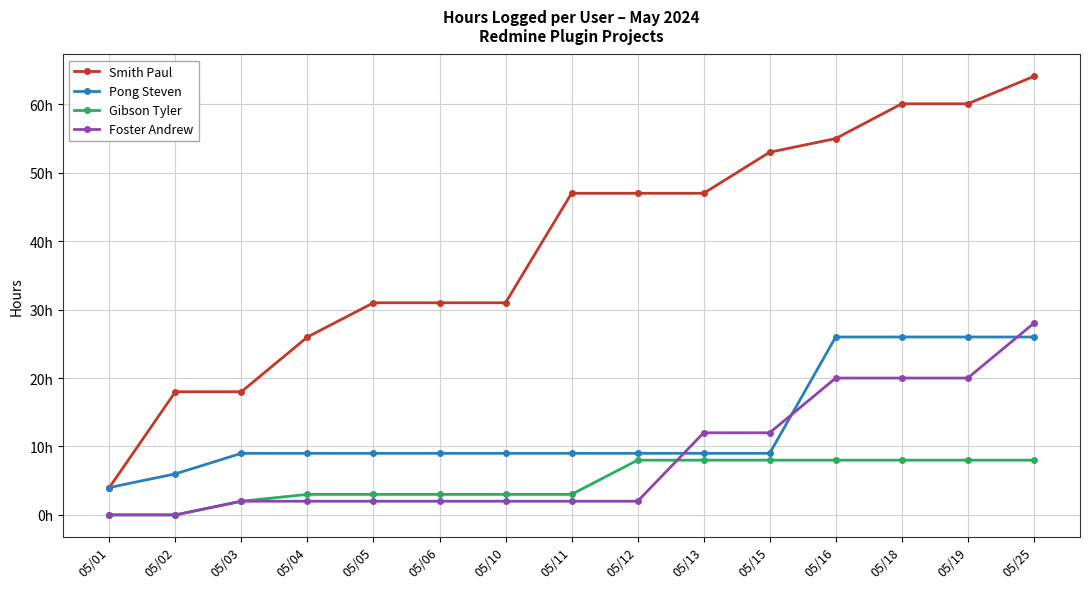

Between 05/02 and 05/04, which series saw the biggest shift?

Smith Paul